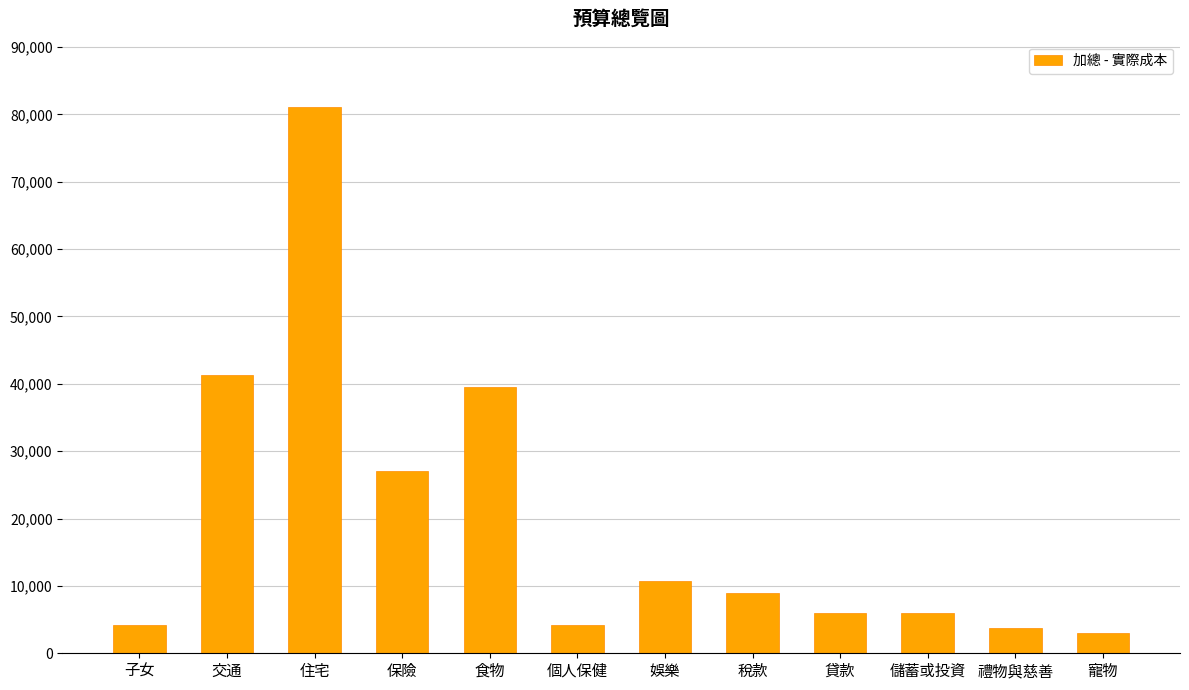

Where does the data first go above 9000?

交通